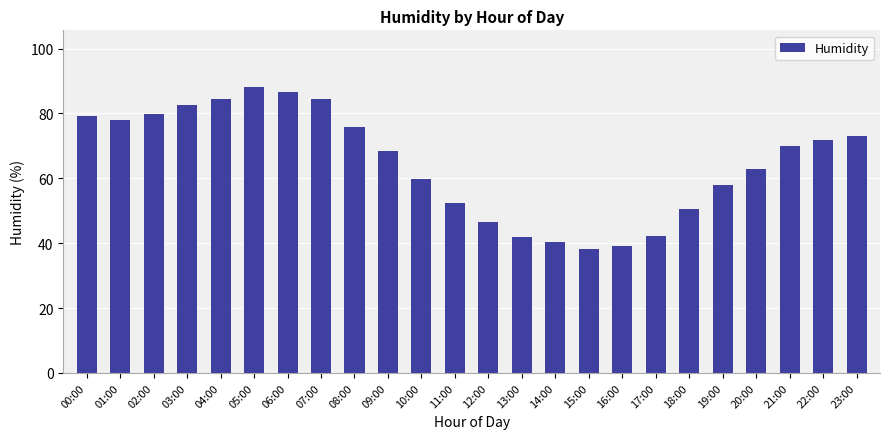

Where is the data nearest to the value 63?

20:00